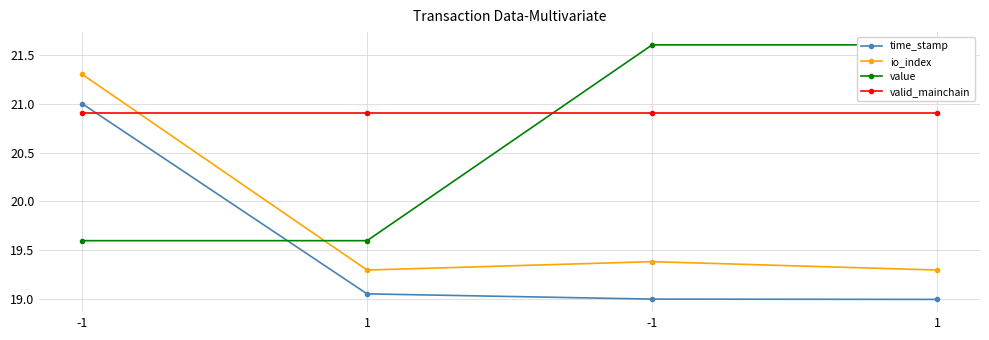

Reading left to right, what are all the values shown in this chart?

time_stamp: -1=21.0	1=19.1	-1=19.0	1=19.0
io_index: -1=21.3	1=19.3	-1=19.4	1=19.3
value: -1=19.6	1=19.6	-1=21.6	1=21.6
valid_mainchain: -1=20.9	1=20.9	-1=20.9	1=20.9